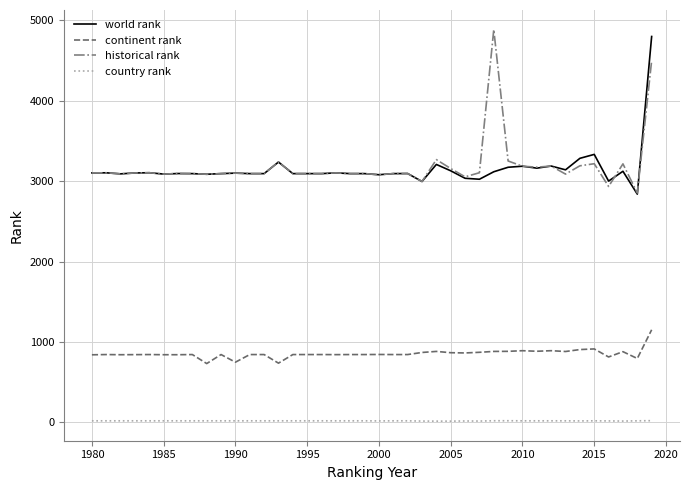

True or false: world rank and country rank intersect in this chart.

False